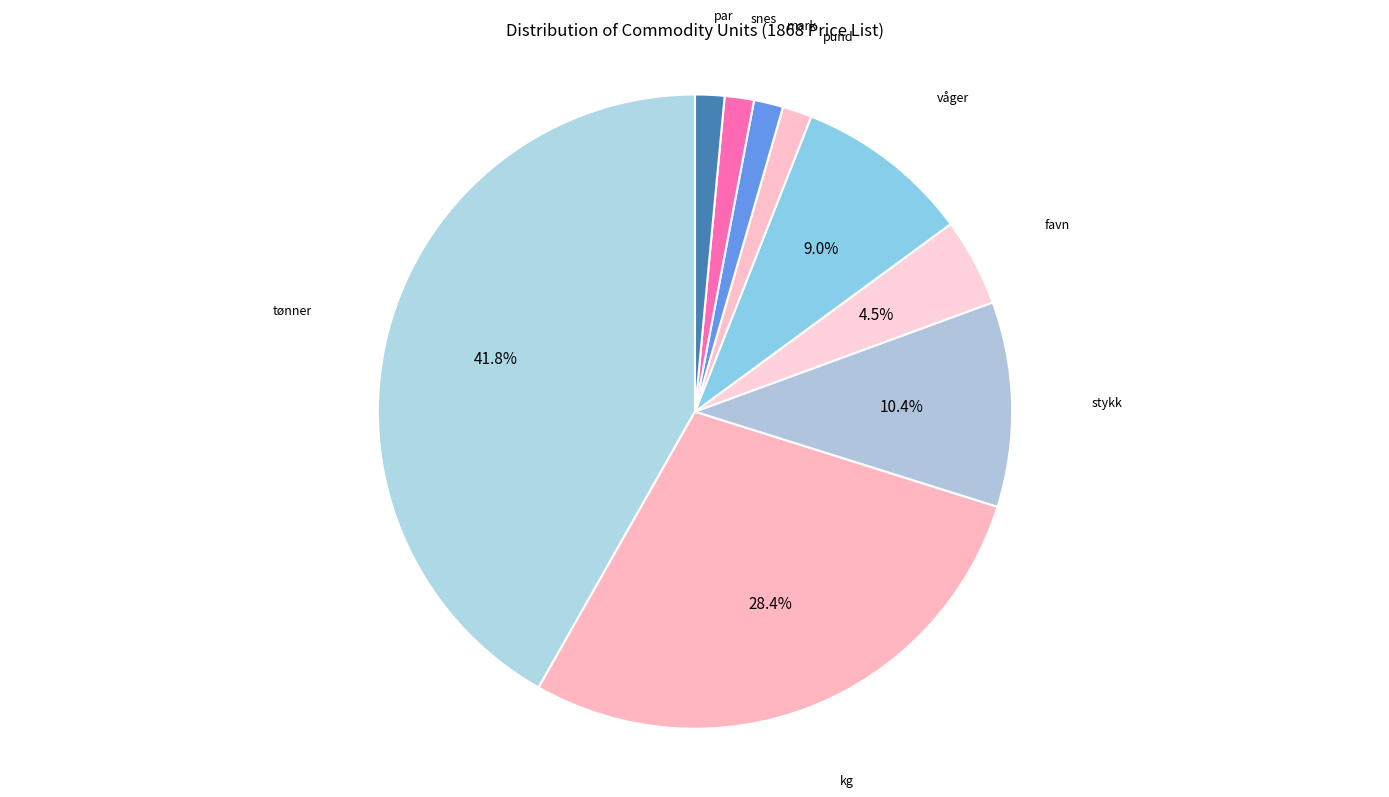

The mark slice represents 11% of the pie. True or false?

False